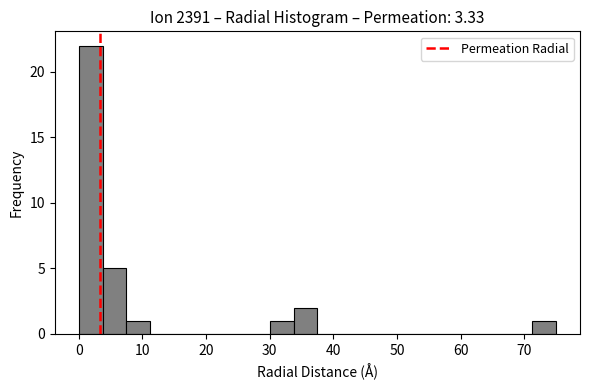

Around what value on the x-axis is the tallest bar? Give the approximate position of its centre, as read against the axis.

2